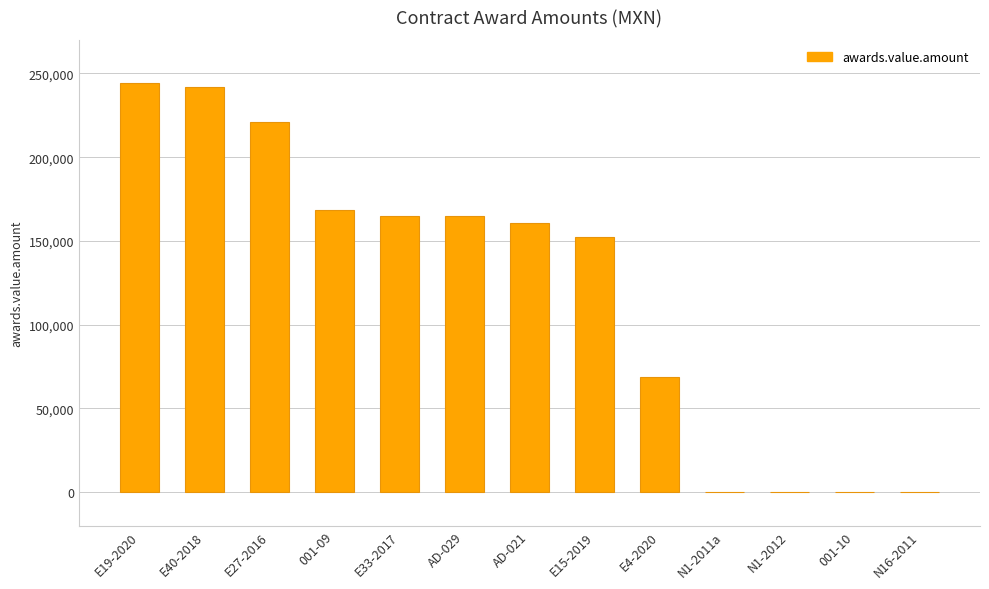

Which has a higher value, E40-2018 or N16-2011?

E40-2018